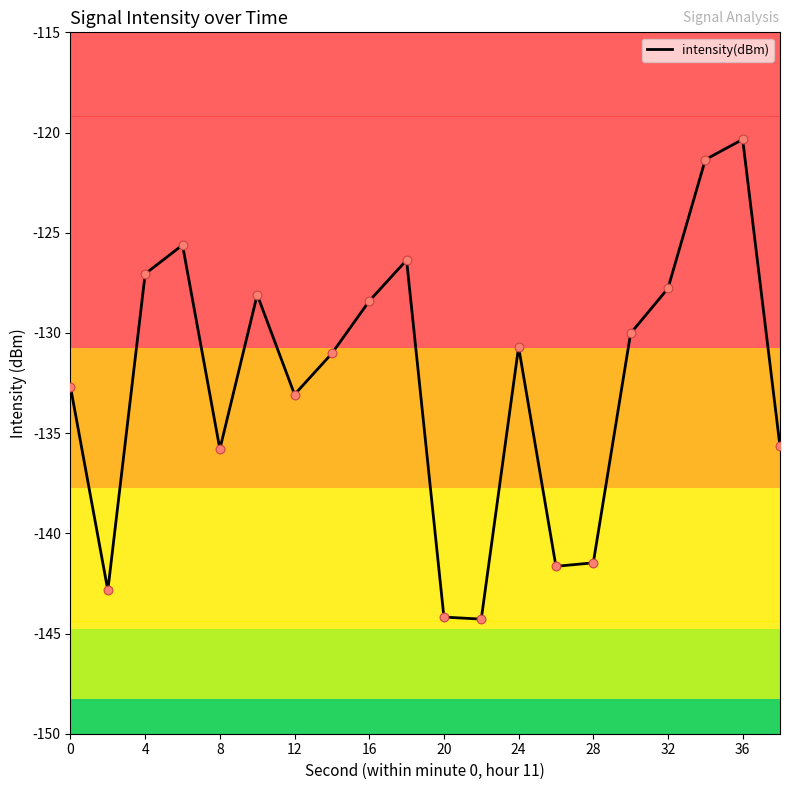

What is the difference between the maximum and minimum values?

23.9